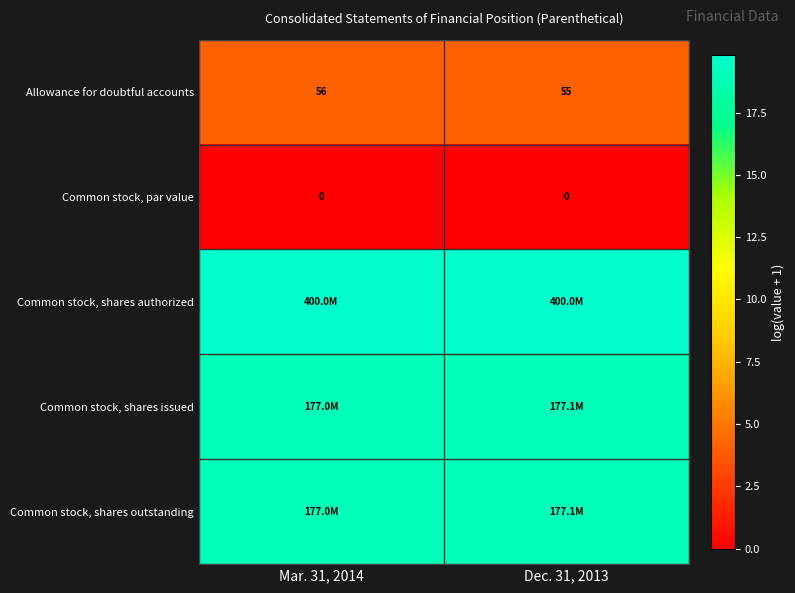

The value of Common stock, par value at Mar. 31, 2014 is 0.0. True or false?

True